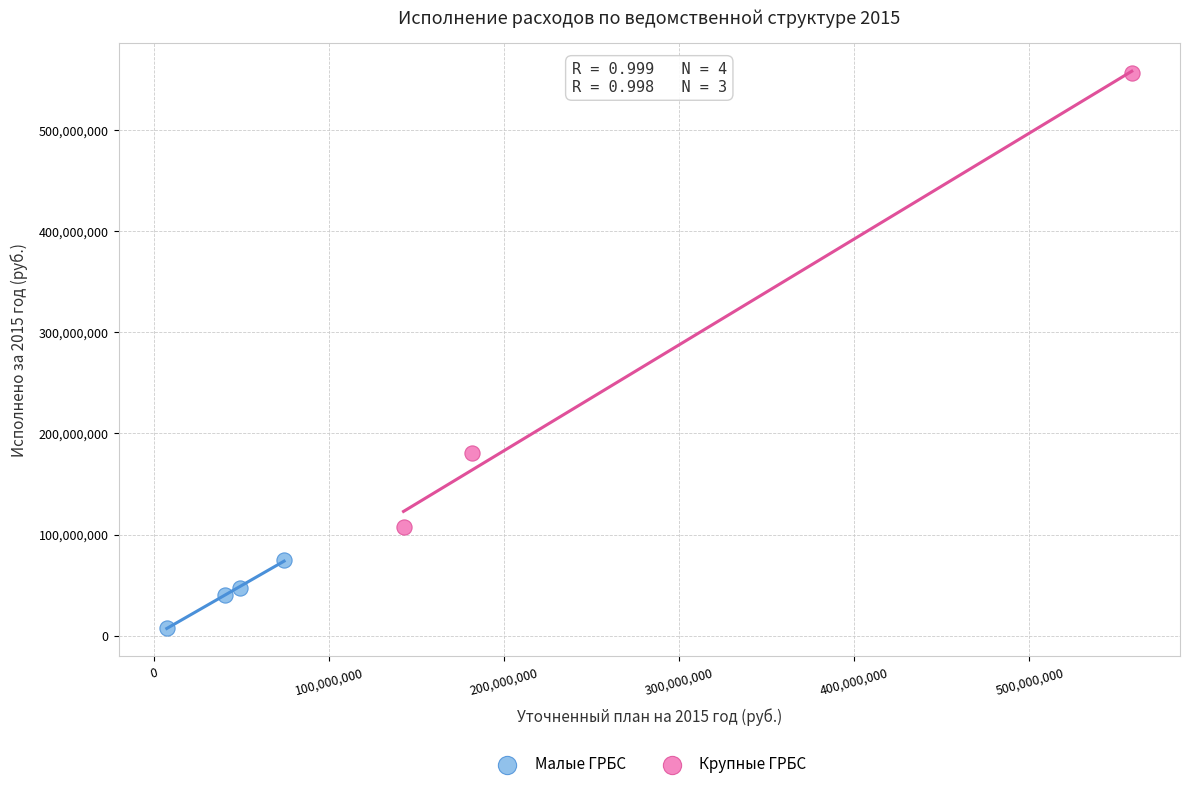

Which series has the largest Y range (max minus min)?

Крупные ГРБС